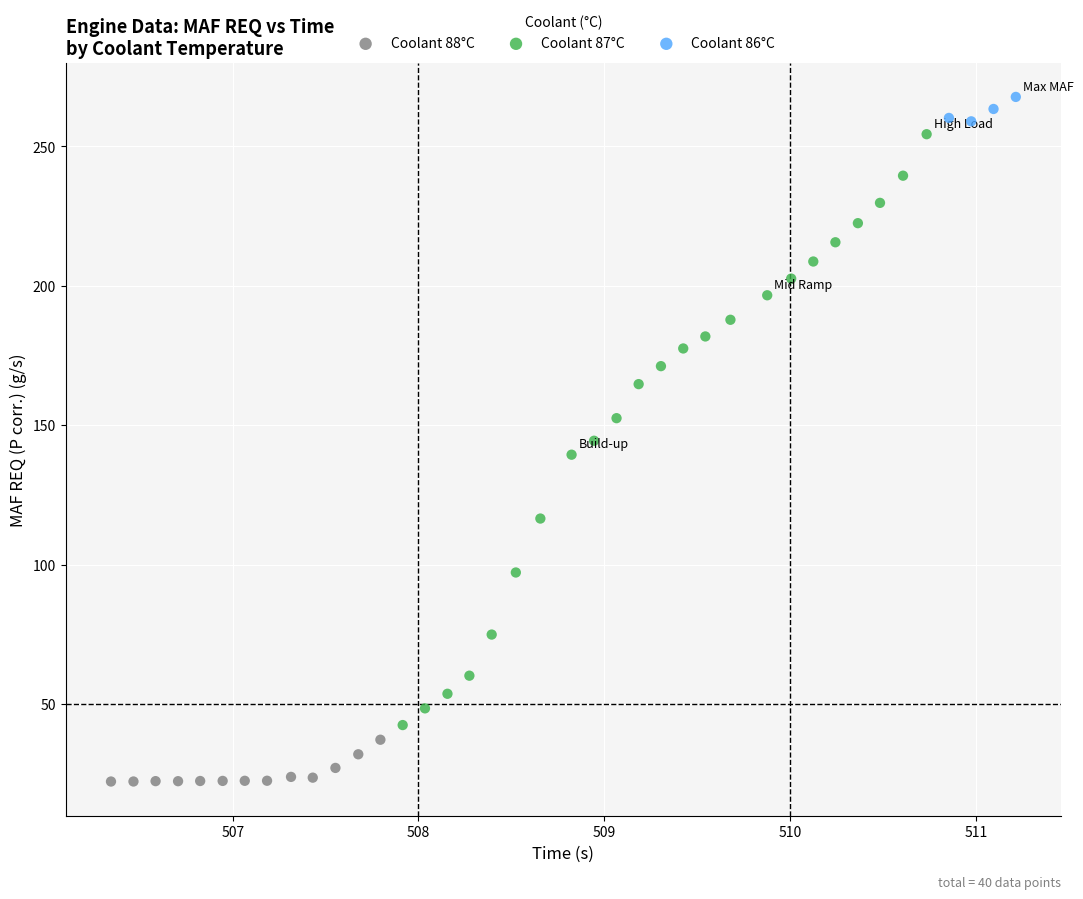

Which series contains the lowest Y value?

Coolant 88°C